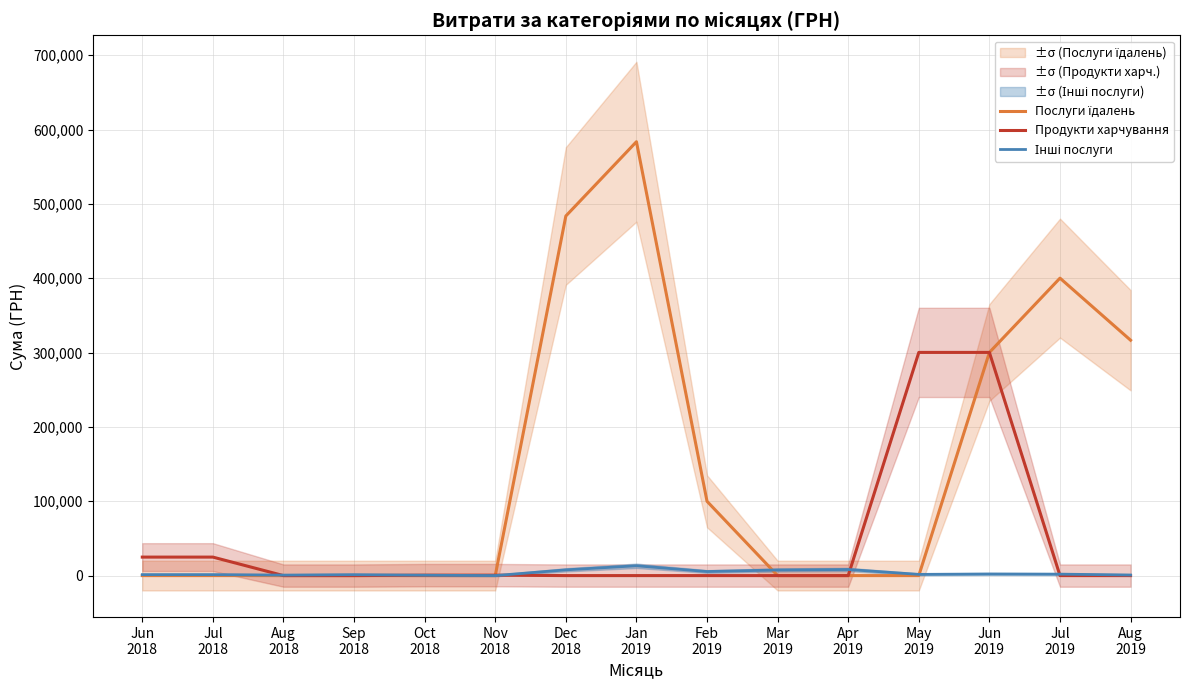

What is the label of the 5th point from the left?

Oct
2018